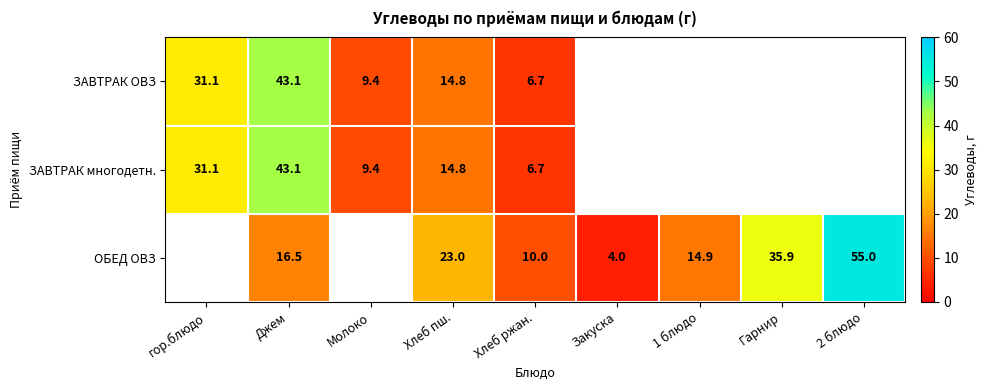

What is the total value across all series at Хлеб пш.?

52.6